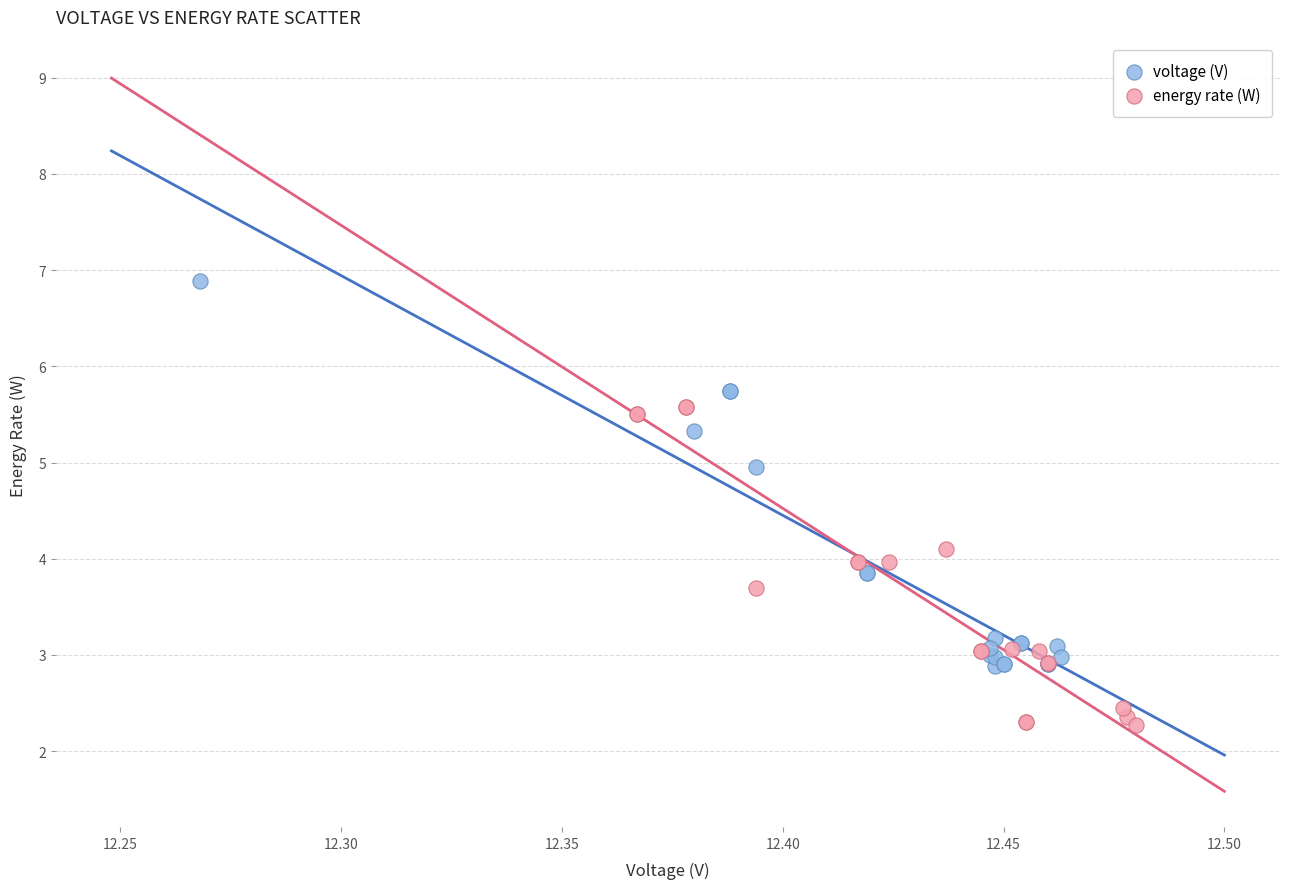

What are all the series names shown in the legend?

voltage (V), energy rate (W)